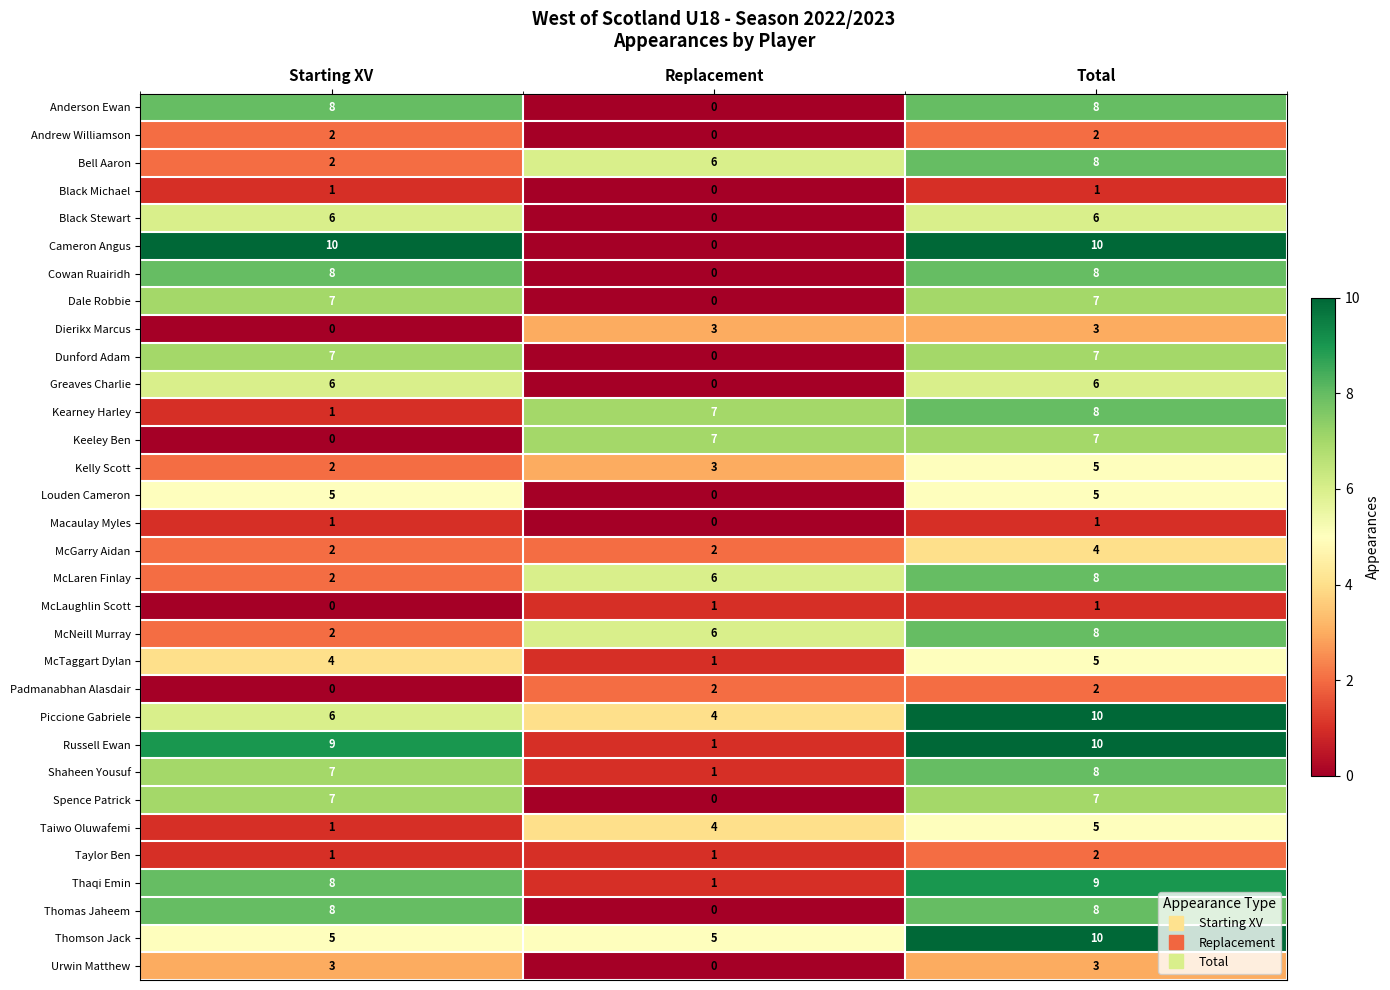

How many Black Stewart values are between 0 and 6?

3